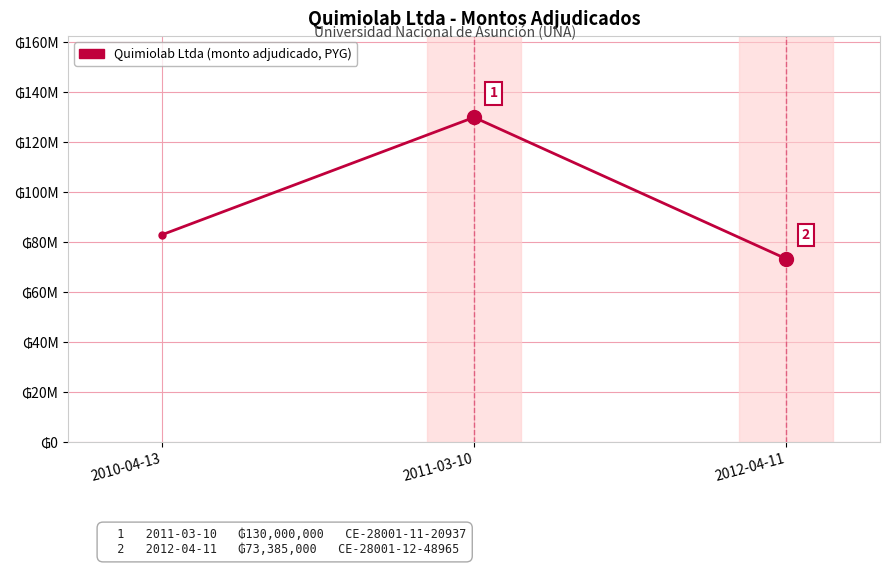

What is the label of the 1st point from the right?

2012-04-11